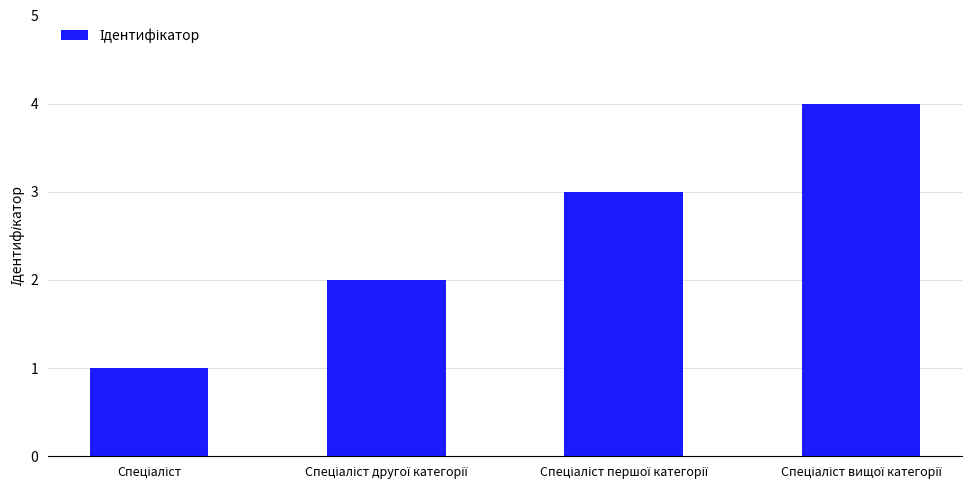

What is the difference between the maximum and minimum values?

3